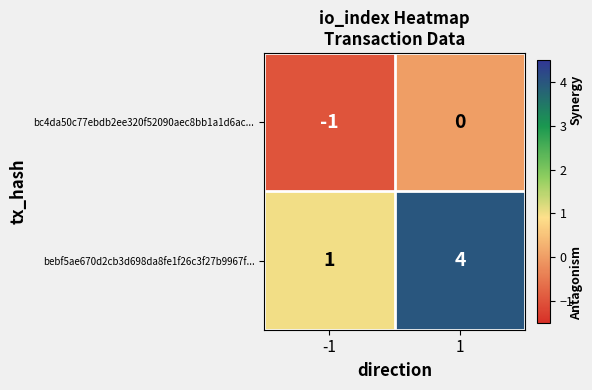

Count the number of data series in this chart.

2